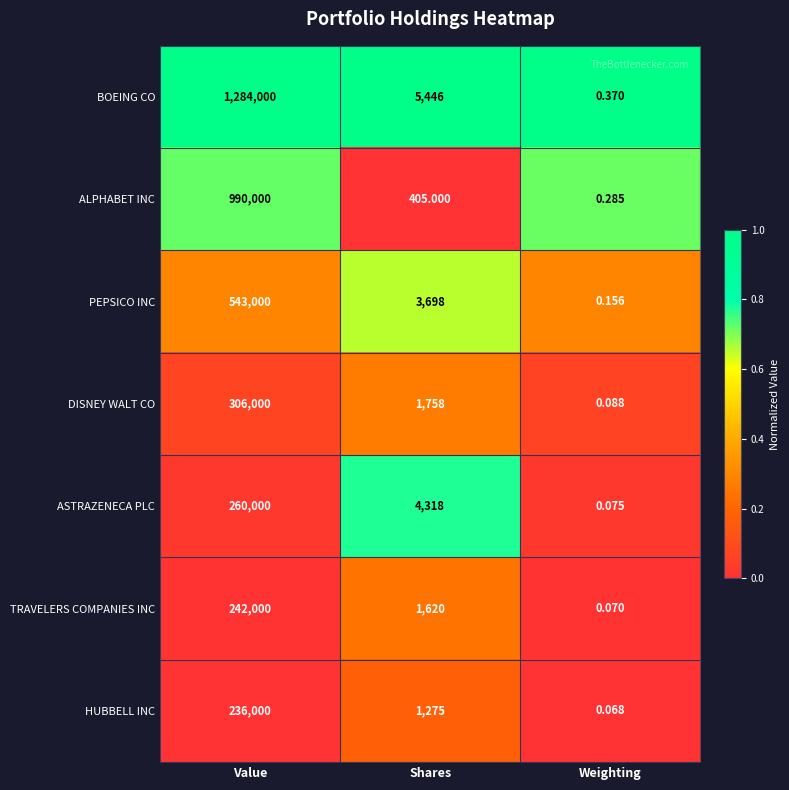

At which label is ASTRAZENECA PLC closest to 130000?

Shares